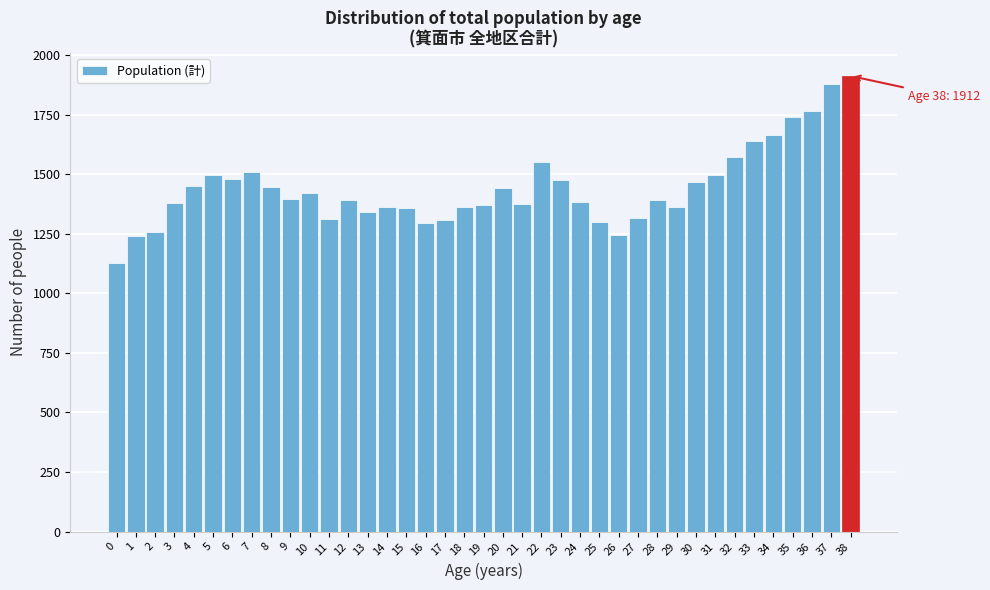

Is it true that the value at 11 is 1818?

False